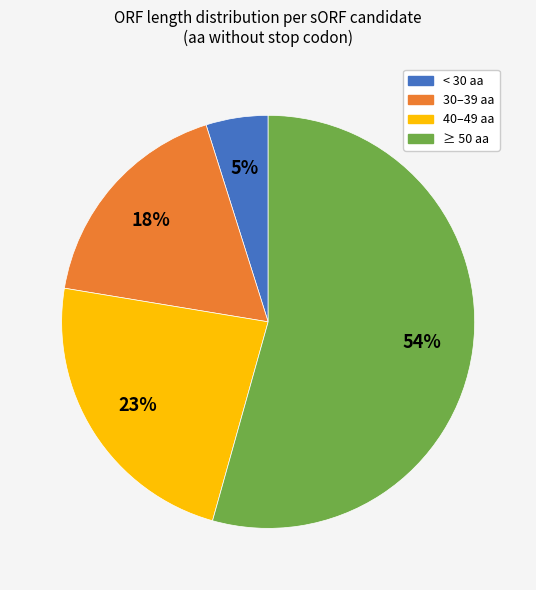

To the nearest percent, what is the difference between the largest and smallest slice percentages?

49%